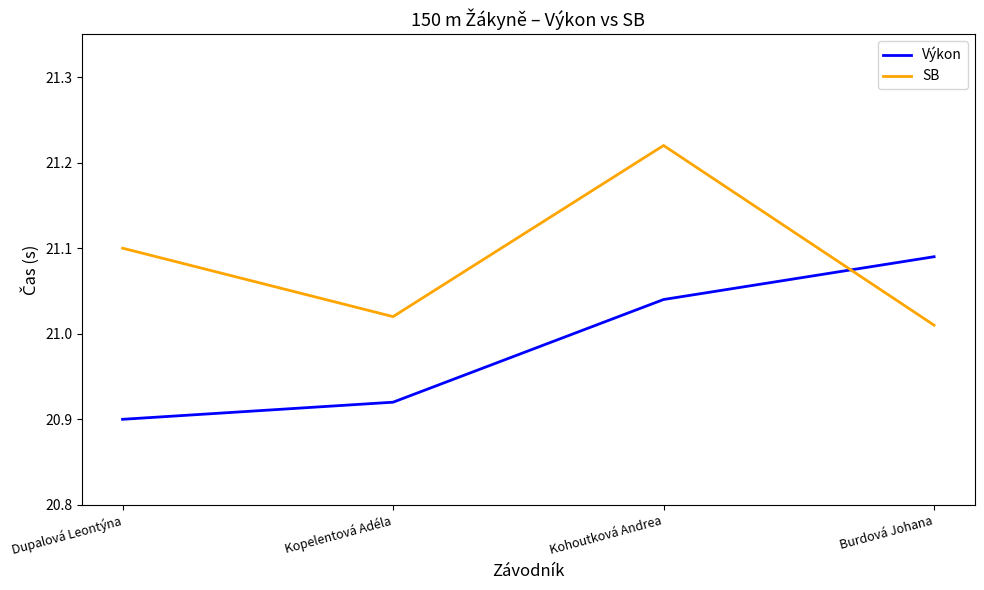

Which series has the largest total across all categories?

SB